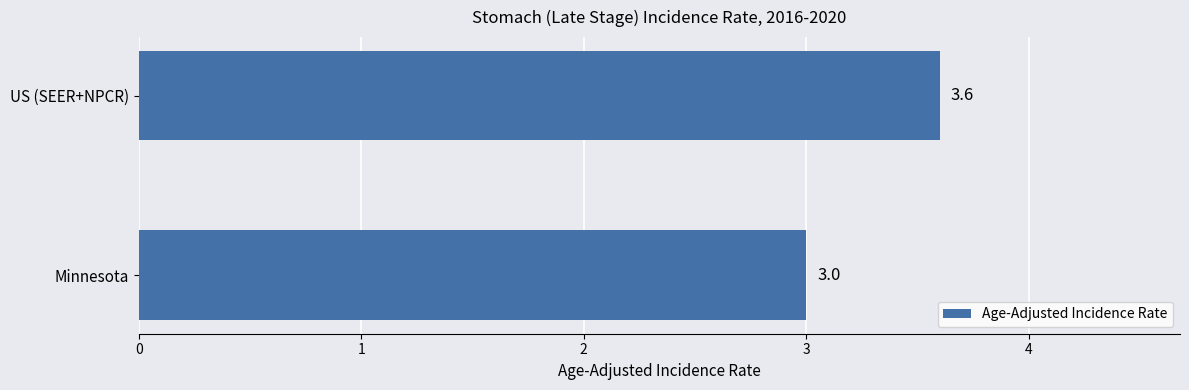

The chart shows a value of 3.6 at US (SEER+NPCR). True or false?

True